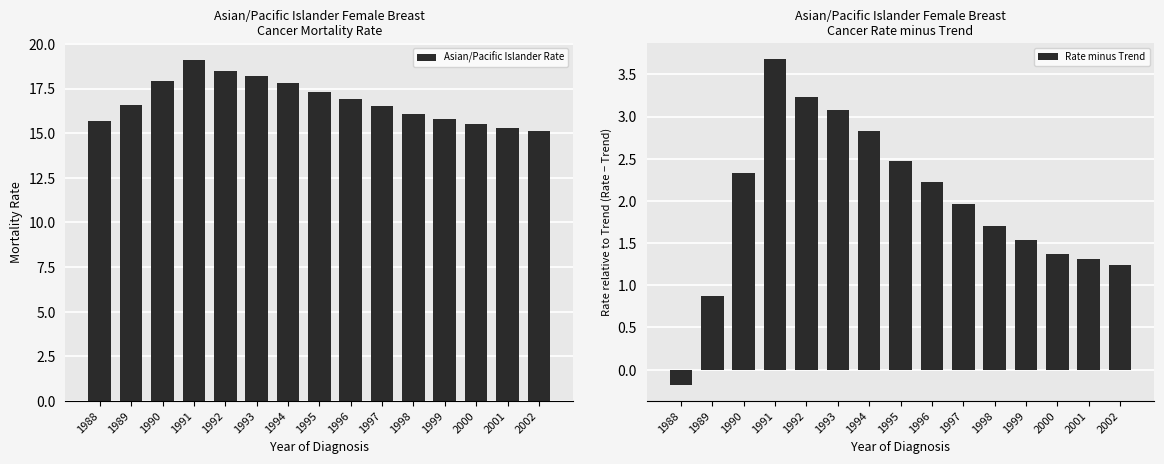

How many negative values does the Rate minus Trend series have?

1